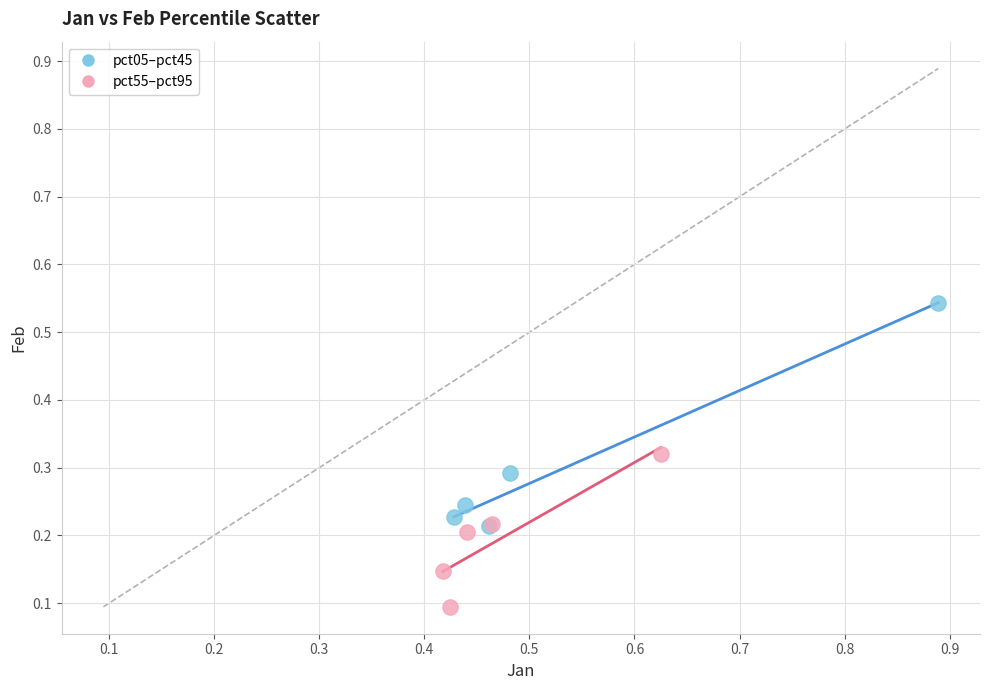

Which series contains the highest Y value?

pct05–pct45